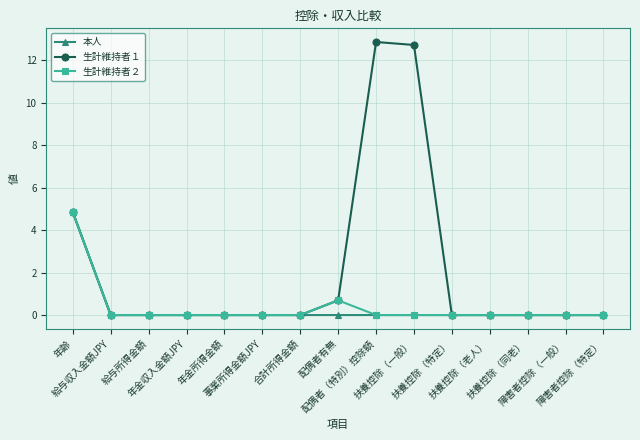

Is this an area chart (filled region under the line)?

No